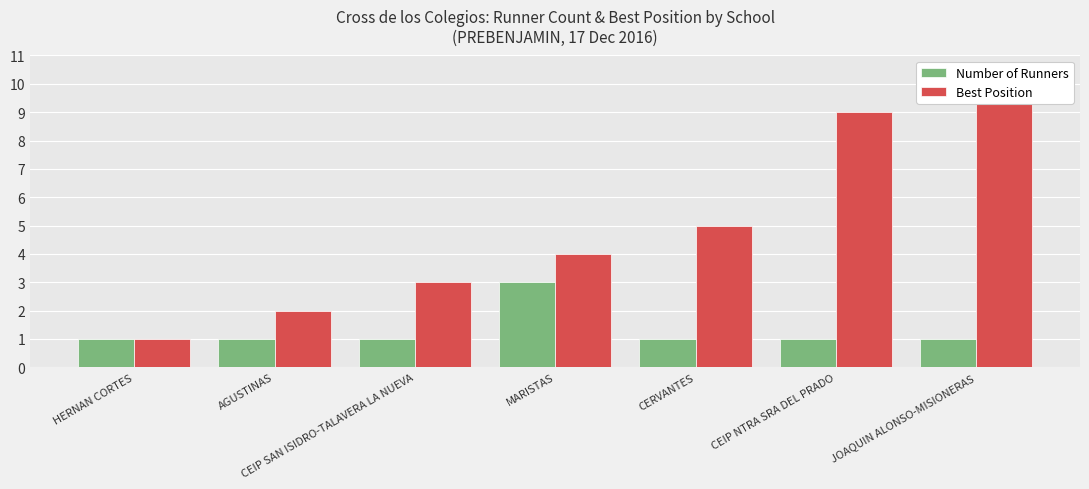

Which series has the largest total across all categories?

Best Position